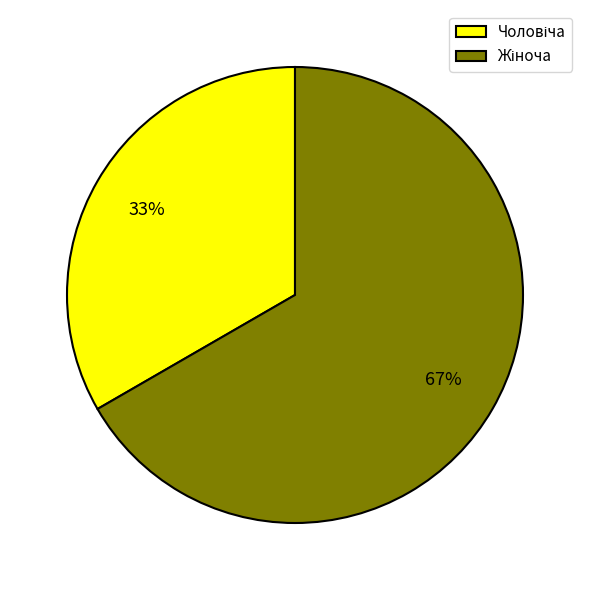

Is there any slice that represents more than half of the pie?

Yes